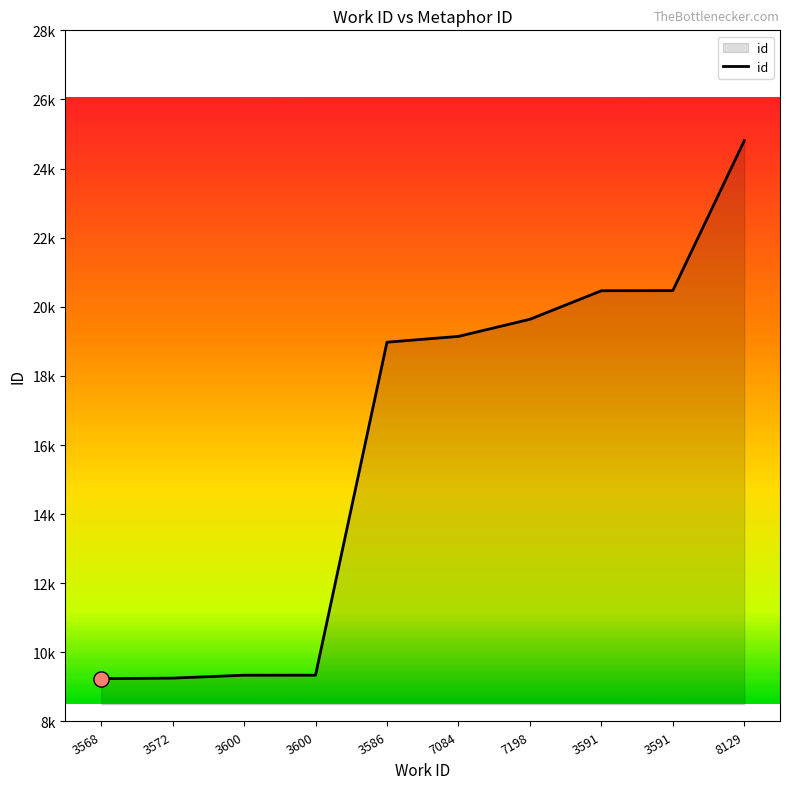

What is the ratio of the value at 3600 to the value at 3572?

1.0